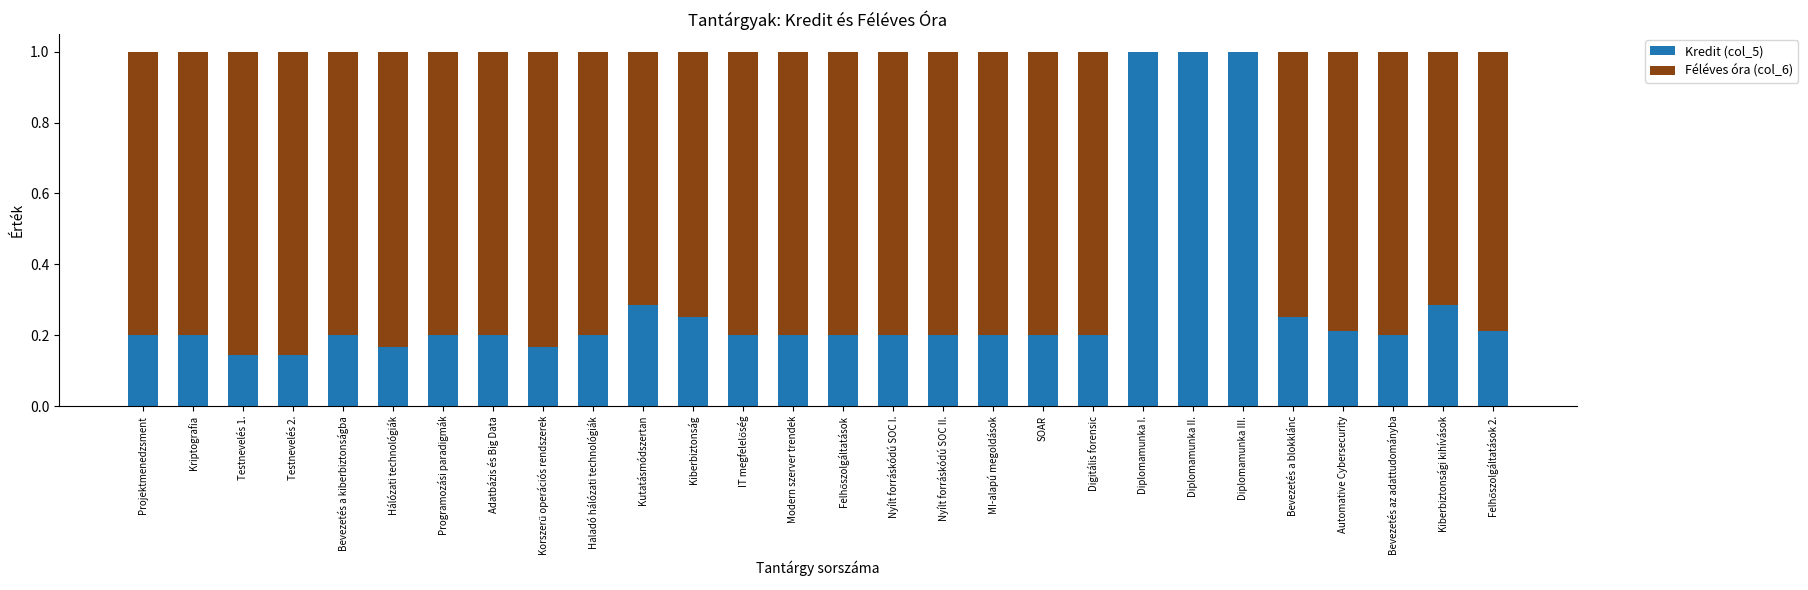

What is the sum of all Kredit (col_5) values?

8.1